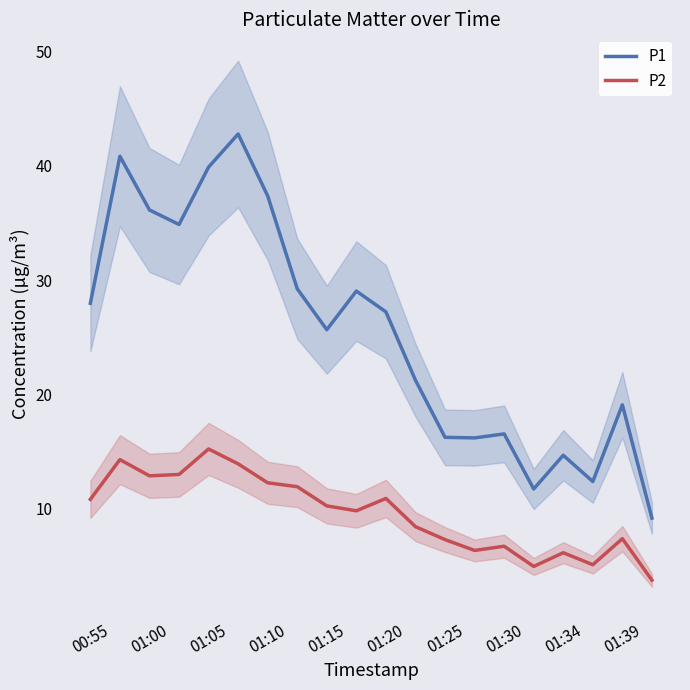

Where is P1 nearest to the value 25?

01:15